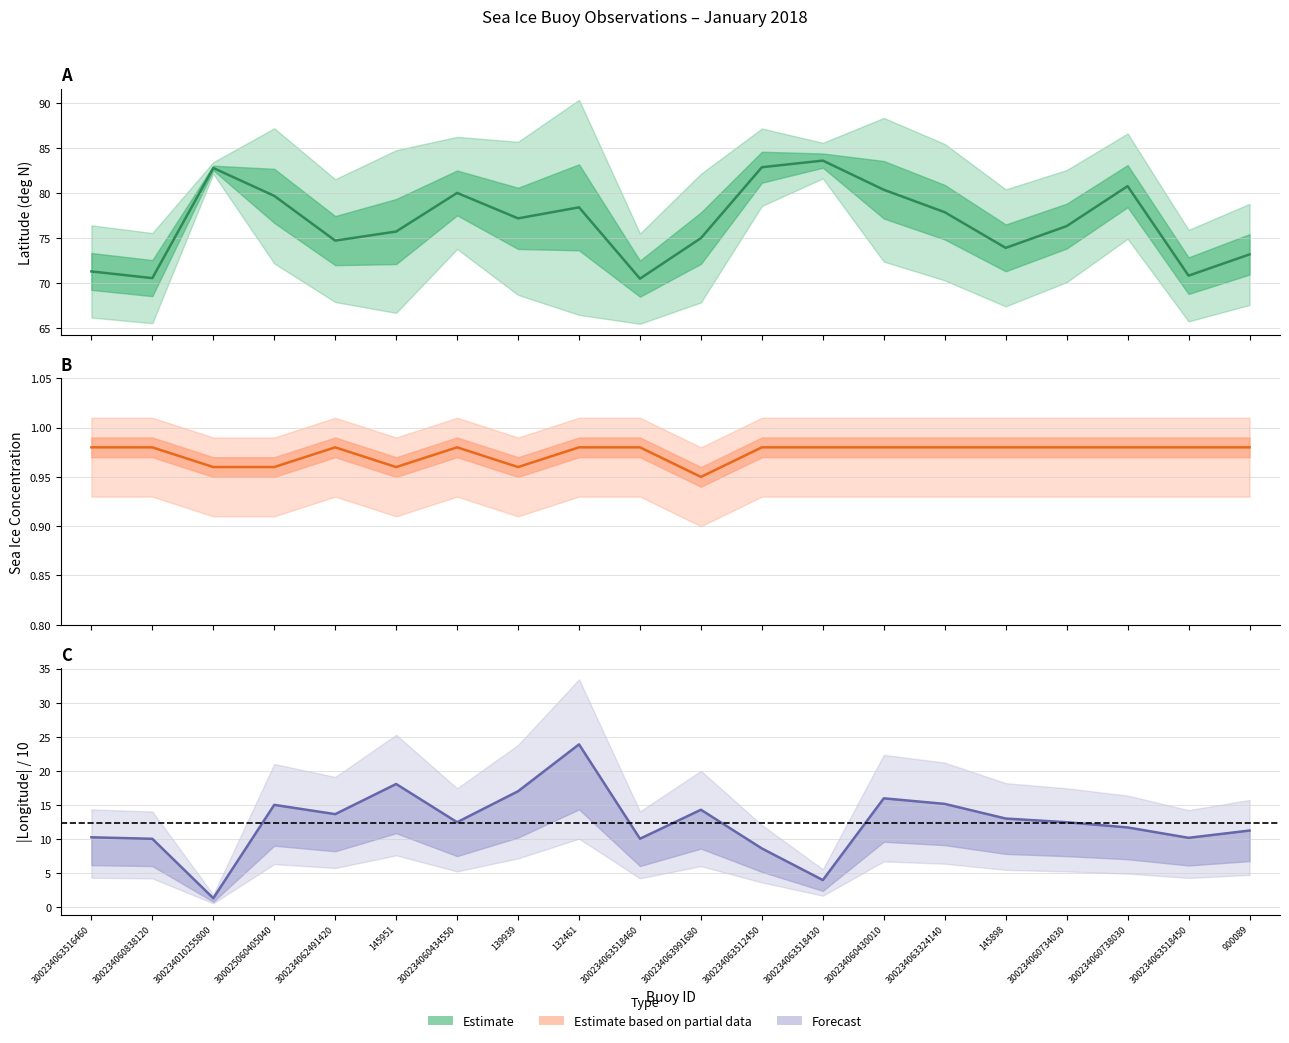

How many interior local valleys does the Lat series have?

6